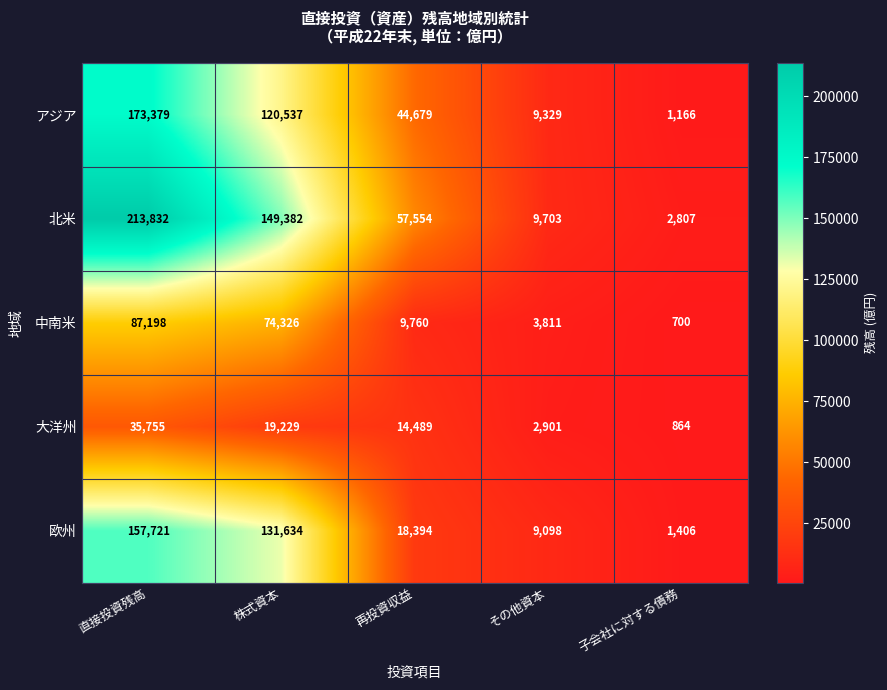

How many series are shown in this chart?

5